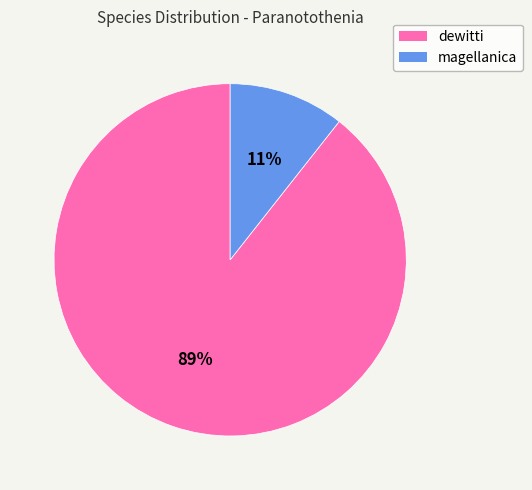

What is the majority slice?

dewitti